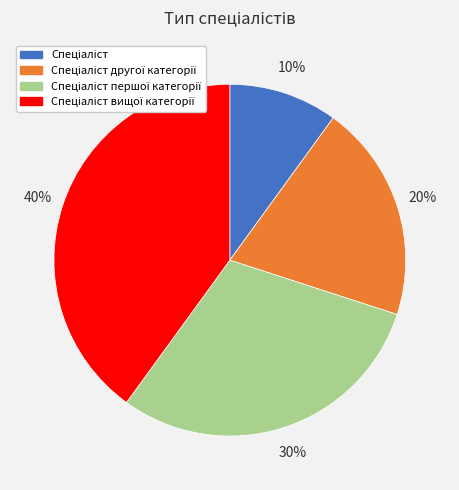

Is there any slice that represents more than half of the pie?

No